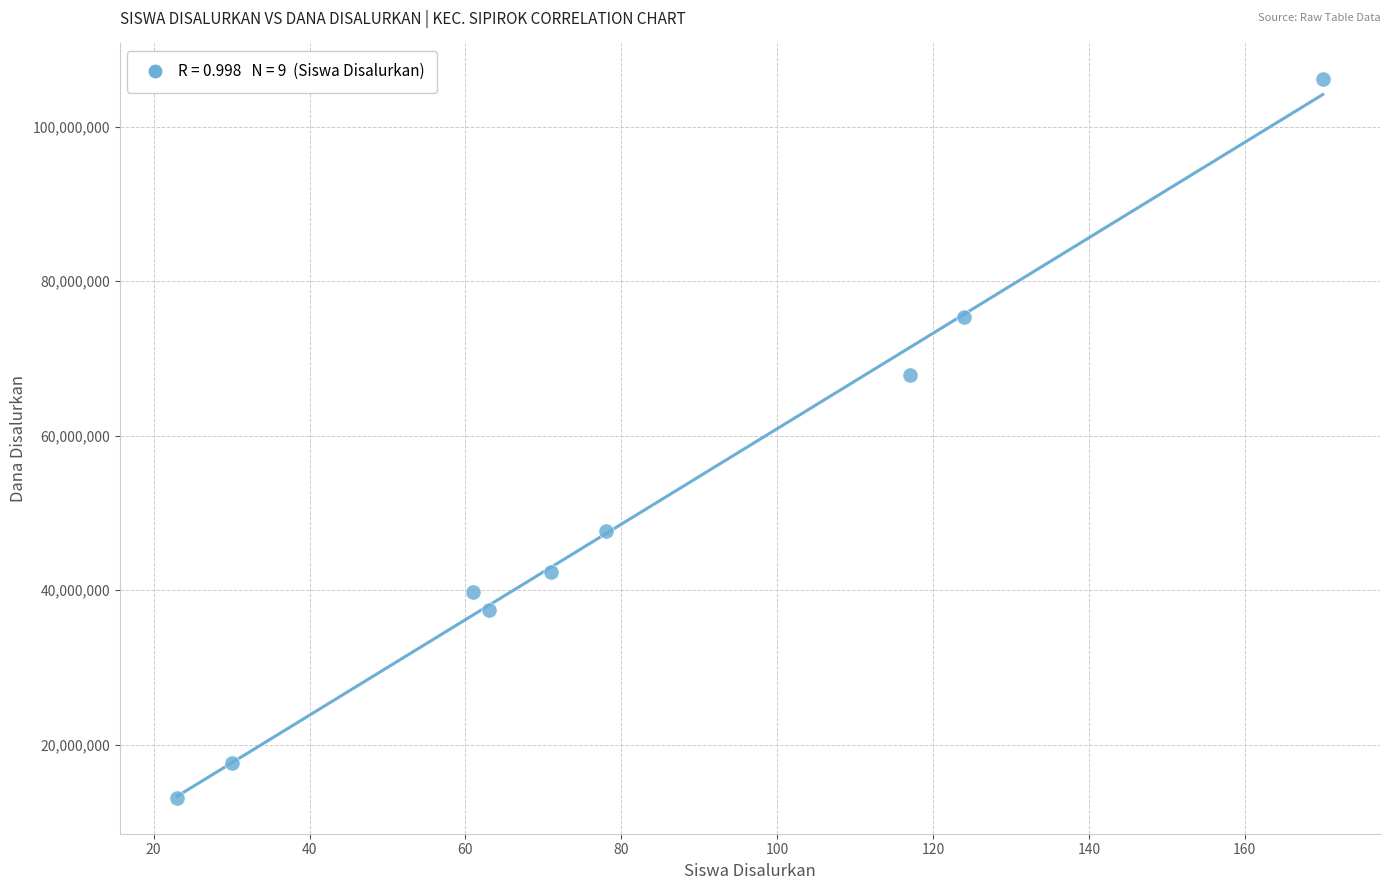

What is the range of Y values (max minus min)?

93000000